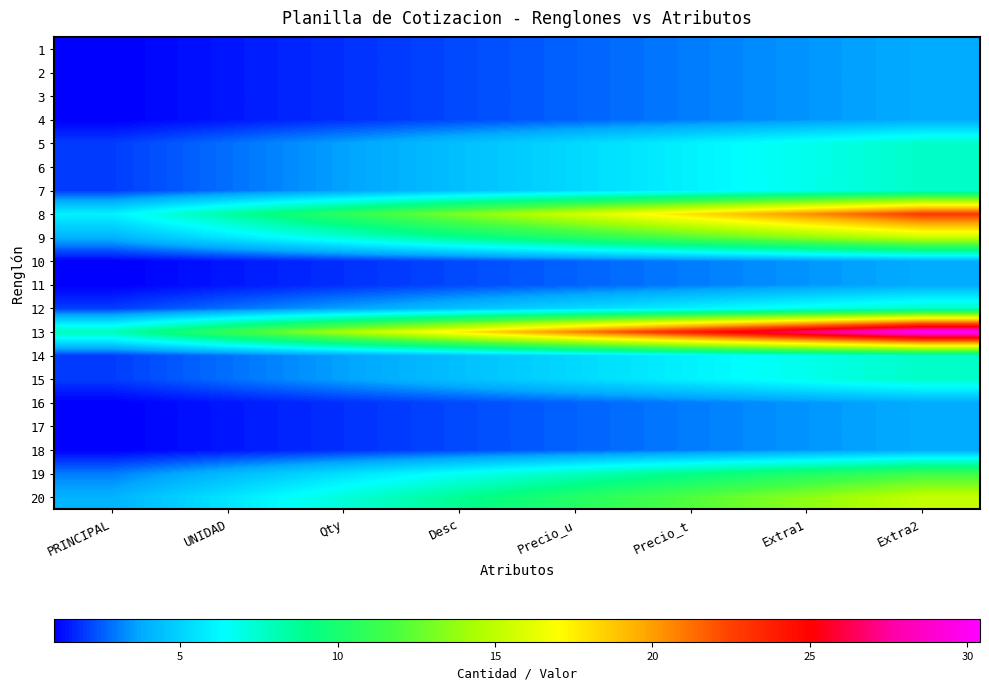

What is the total value across all series at Qty?

82.8